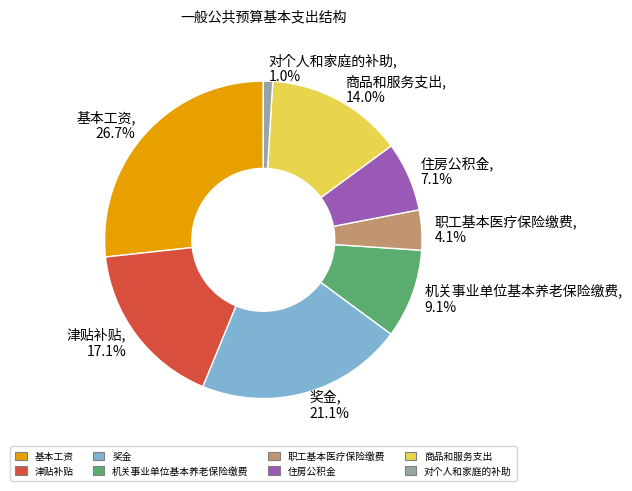

To the nearest percent, what is the difference between the 住房公积金 and 对个人和家庭的补助 slice percentages?

6%